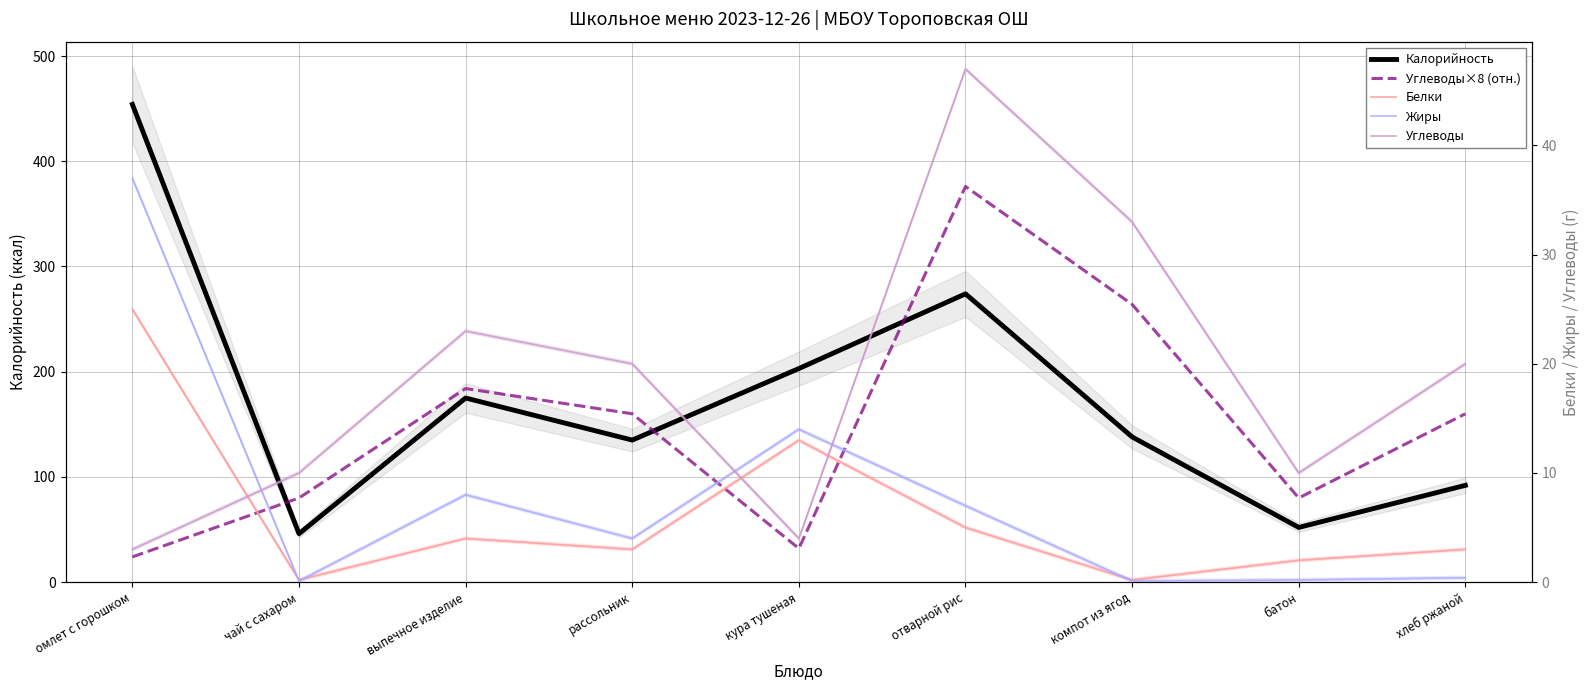

Does the chart display data point markers on the line(s)?

No